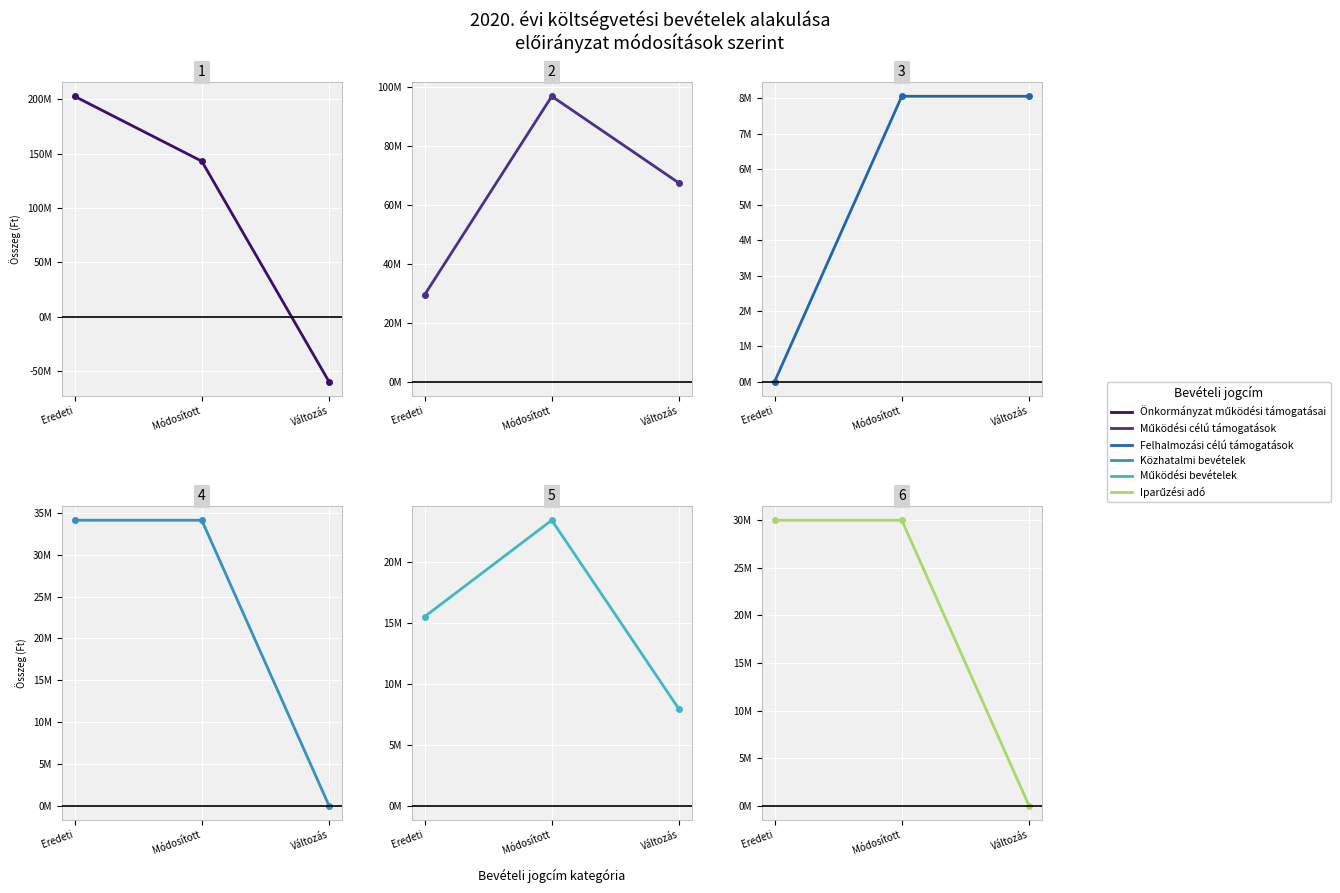

Reading left to right, transcribe all the data shown in this chart.

Önkormányzat működési támogatásai: Eredeti=202845625	Módosított=143113152	Változás=-59732473
Működési célú támogatások: Eredeti=29428735	Módosított=96786961	Változás=67358226
Felhalmozási célú támogatások: Eredeti=0	Módosított=8061048	Változás=8061048
Közhatalmi bevételek: Eredeti=34140000	Módosított=34140000	Változás=0
Működési bevételek: Eredeti=15523362	Módosított=23447780	Változás=7924418
Iparűzési adó: Eredeti=30000000	Módosított=30000000	Változás=0